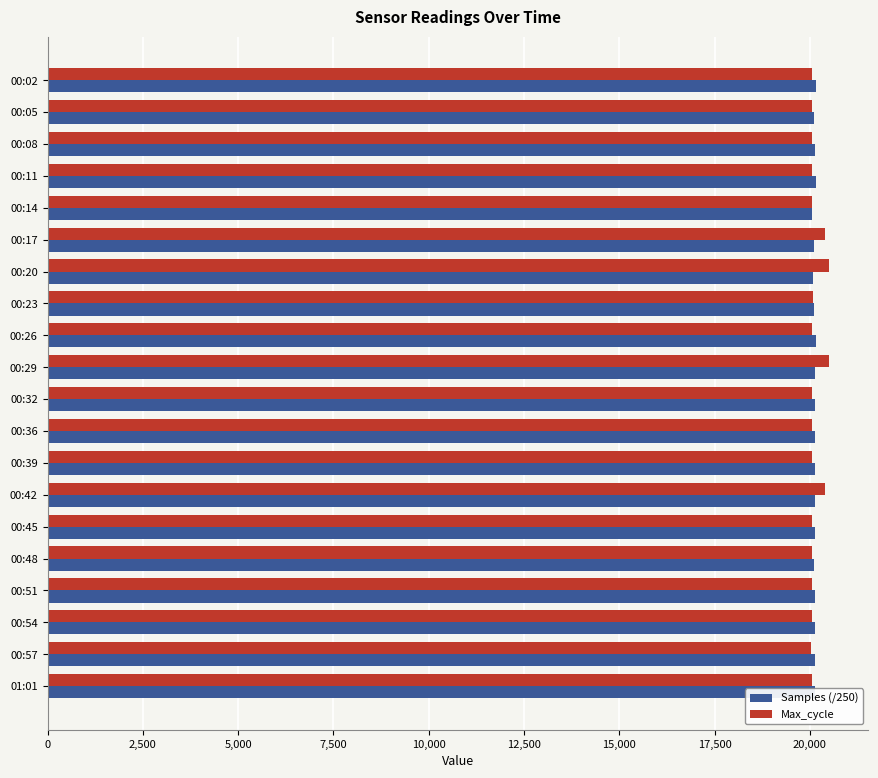

What is the minimum value for Max_cycle?

20040.0